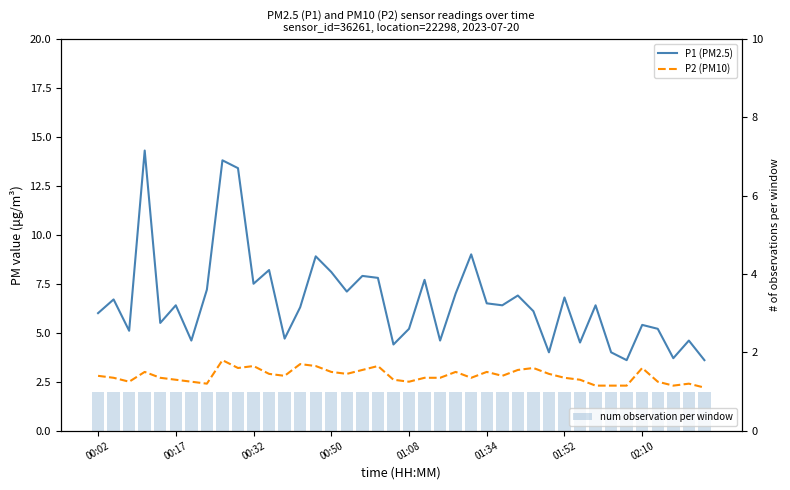

What is the difference between the second highest and second lowest values in the P2 (PM10) series?

1.1